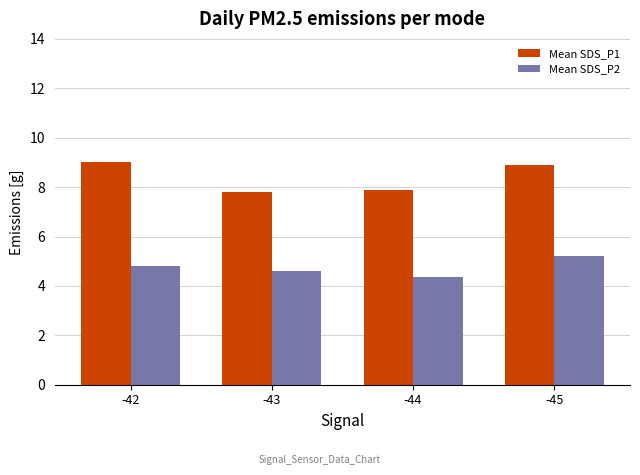

At which category is the sum across all series the highest?

-45